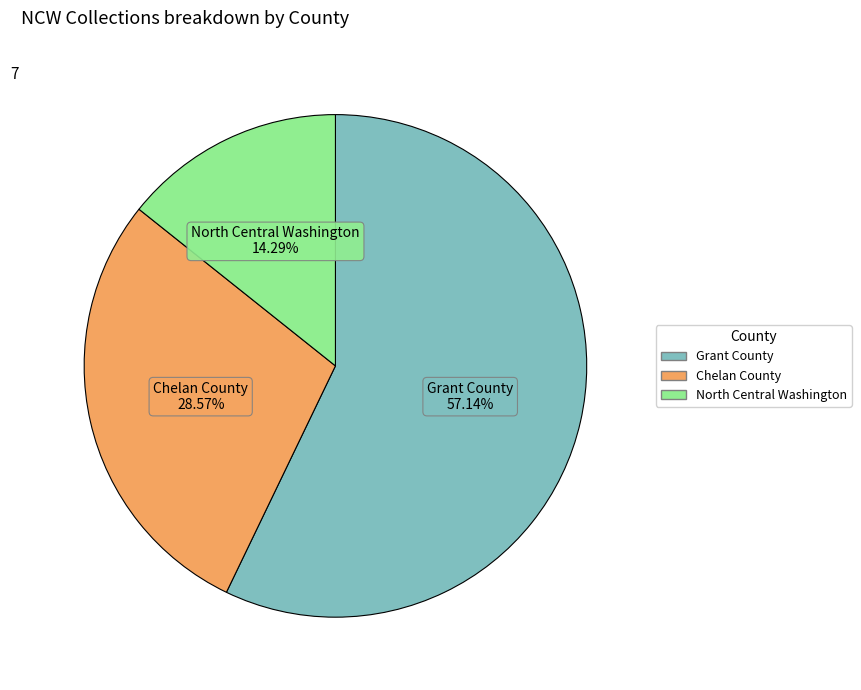

Which slice is the largest?

Grant County